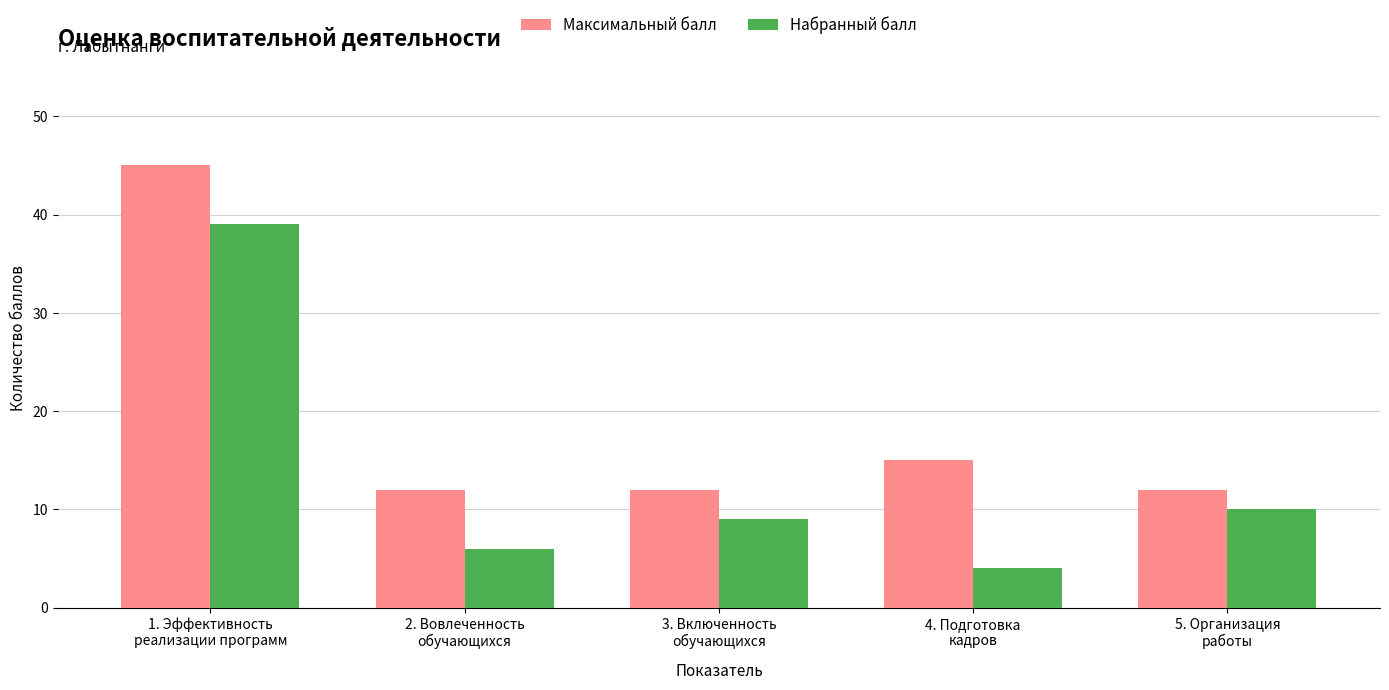

Which category has the highest value across all series?

1. Эффективность
реализации программ